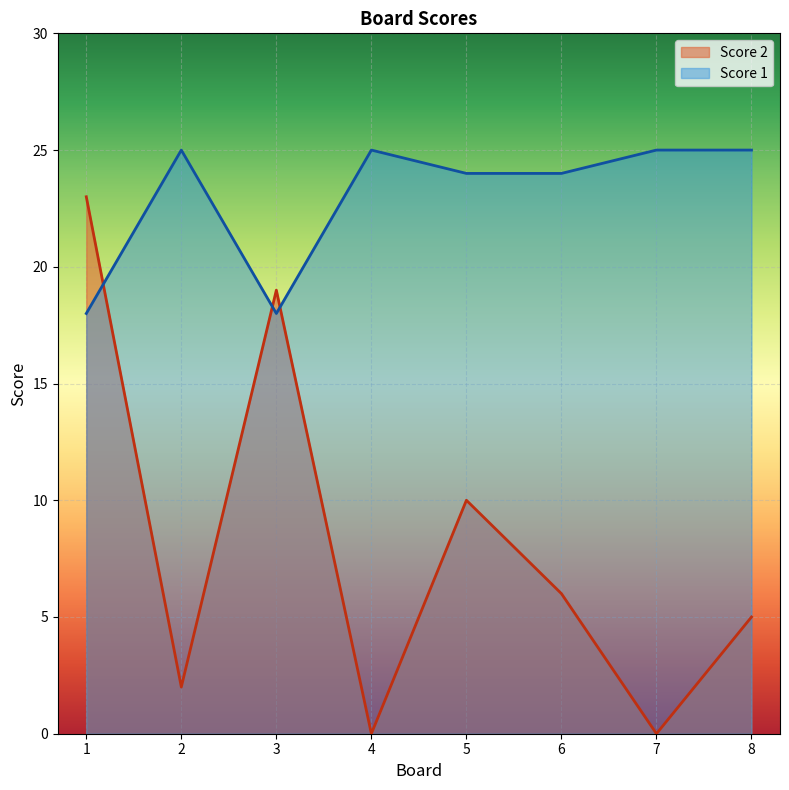

Where is Score 1 nearest to the value 21?

1